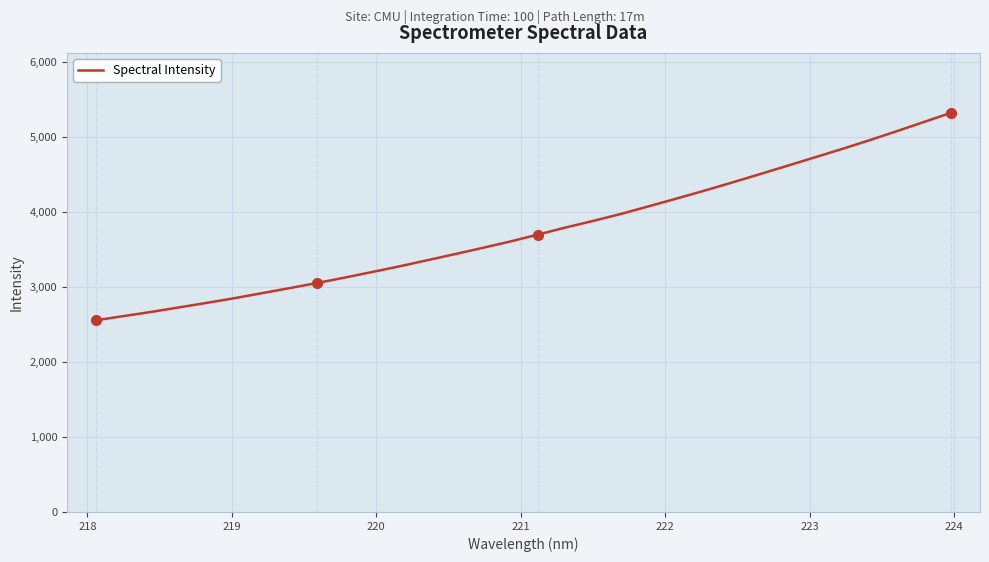

Reading left to right, what are all the values shown in this chart?

2555.8	2611.8	2667.4	2727.1	2787.3	2849.4	2916.4	2984.0	3052.1	3124.4	3199.3	3275.6	3356.5	3437.9	3520.6	3605.5	3697.3	3791.4	3879.7	3971.6	4073.0	4174.9	4279.0	4386.9	4497.7	4609.5	4722.2	4835.2	4952.4	5073.7	5198.3	5322.7